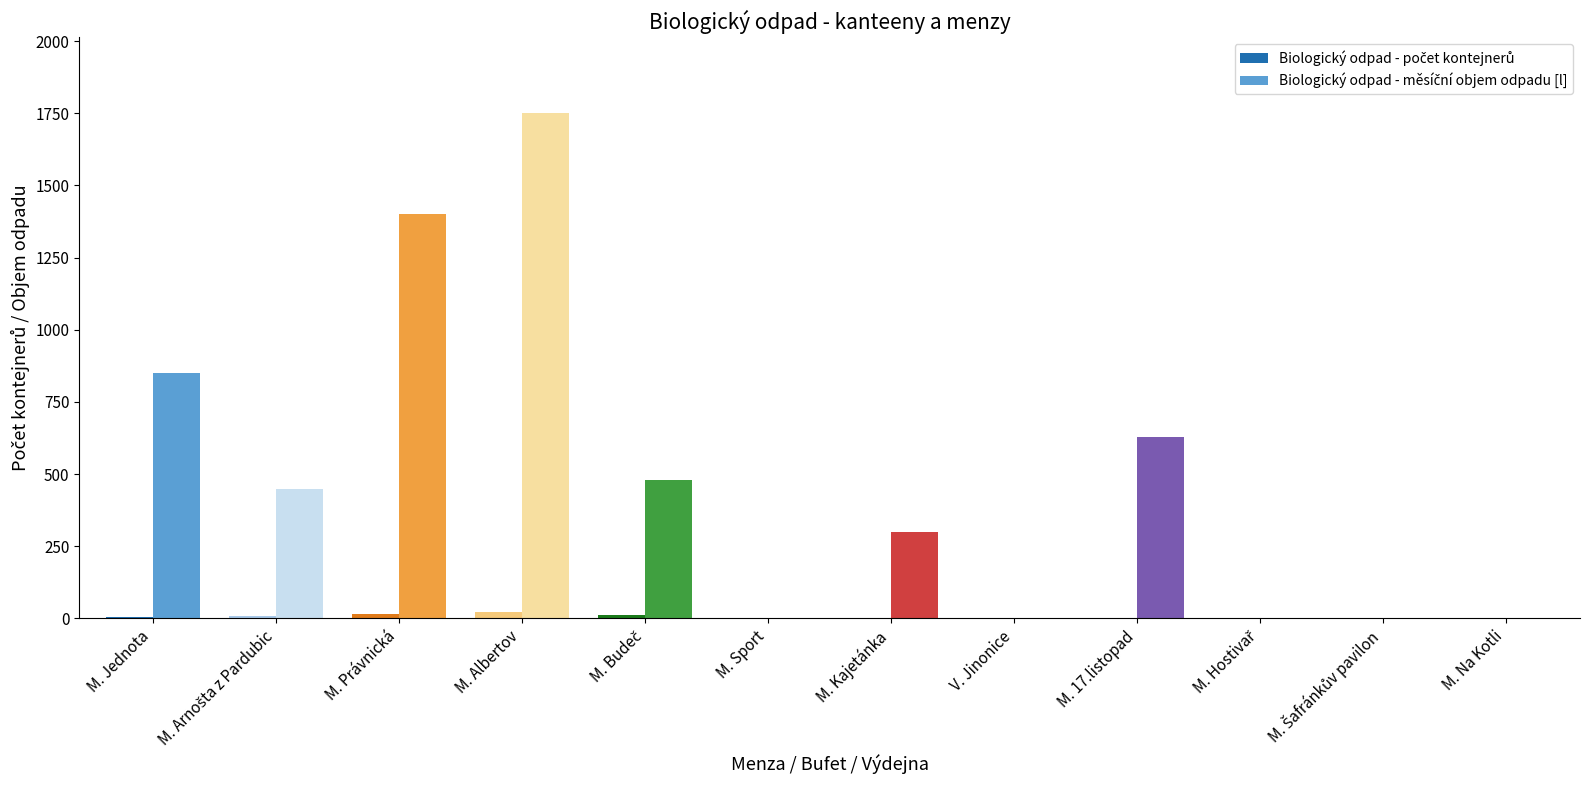

At which category is the sum across all series the highest?

M. Albertov